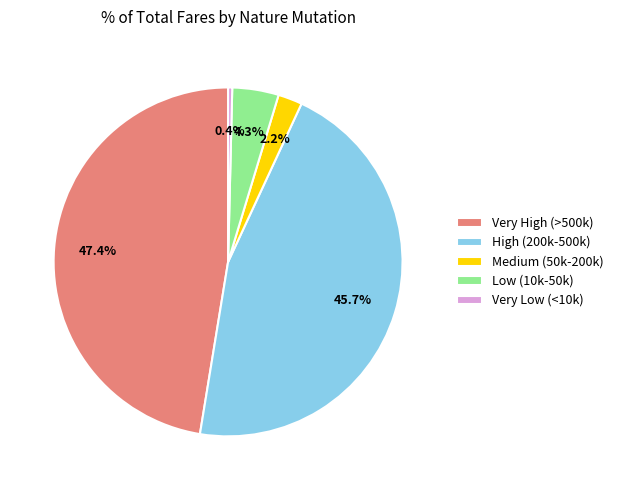

Is there a majority slice in this chart?

No